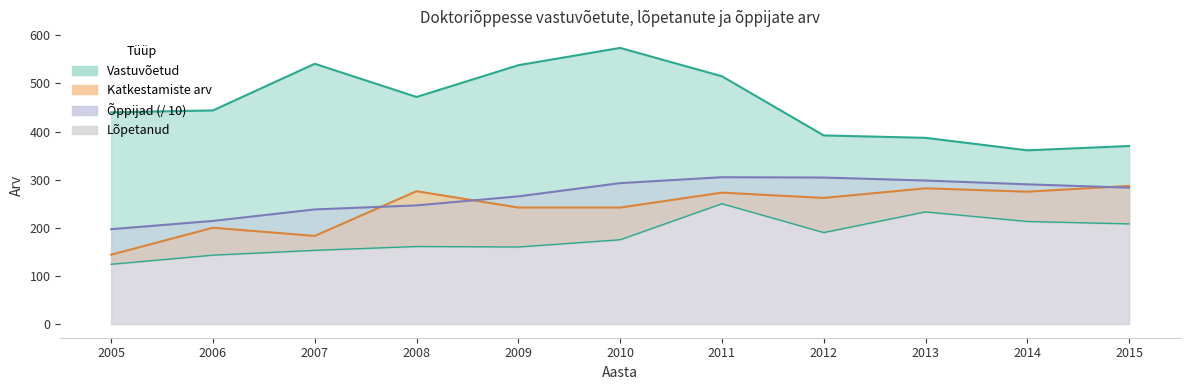

Which category has the lowest value in the Katkestamiste arv series?

2005